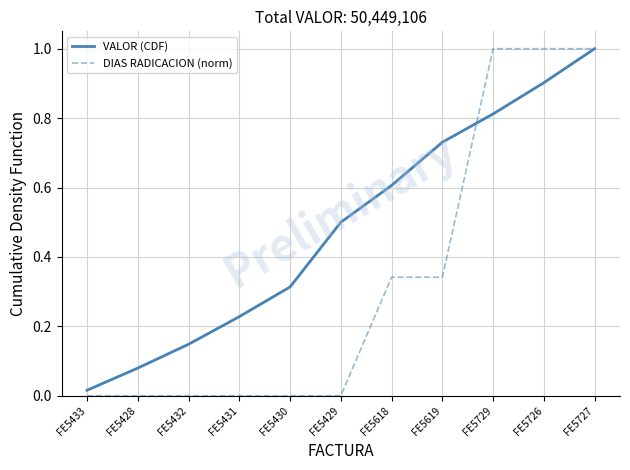

What is the sum of all DIAS RADICACION (norm) values?

3.7